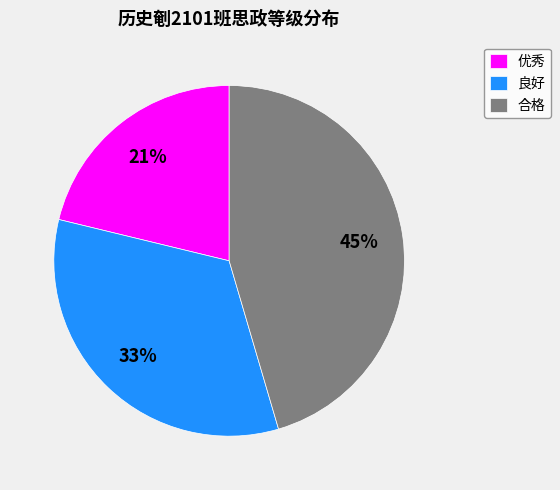

To the nearest percent, what is the difference between the largest and smallest slice percentages?

24%